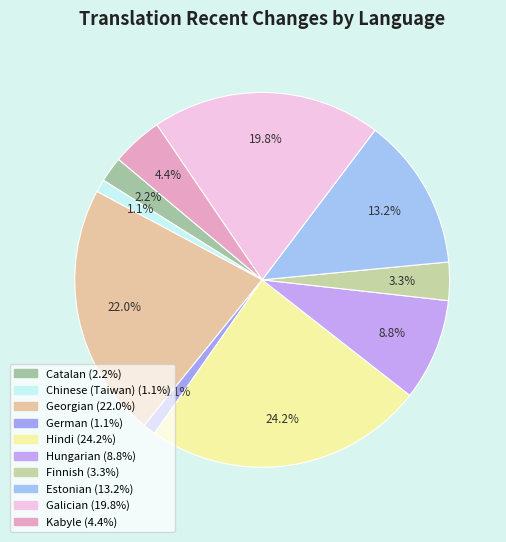

Count the number of slices in the pie.

10